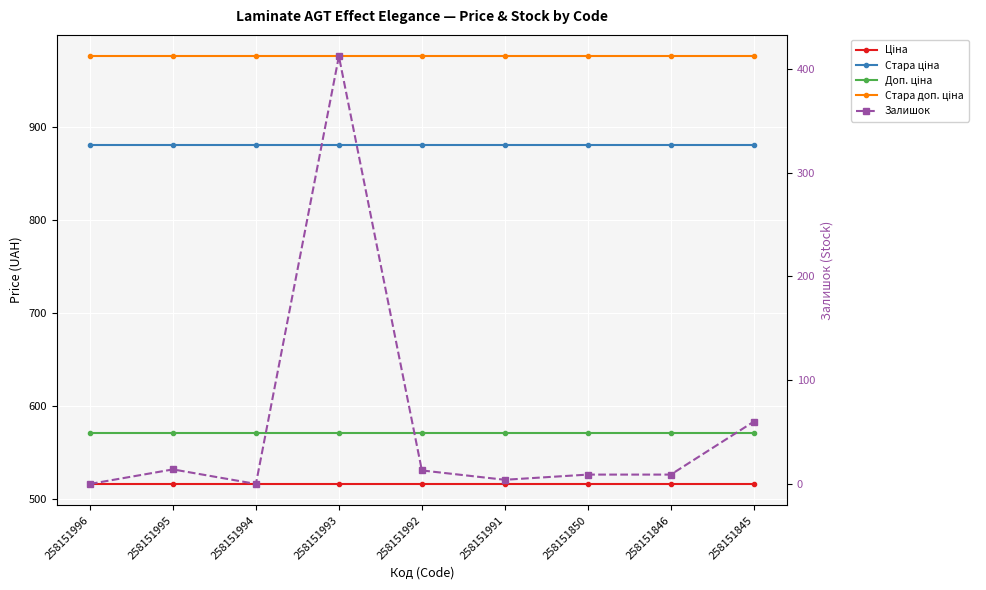

Between 258151993 and 258151992, which is larger?

258151993